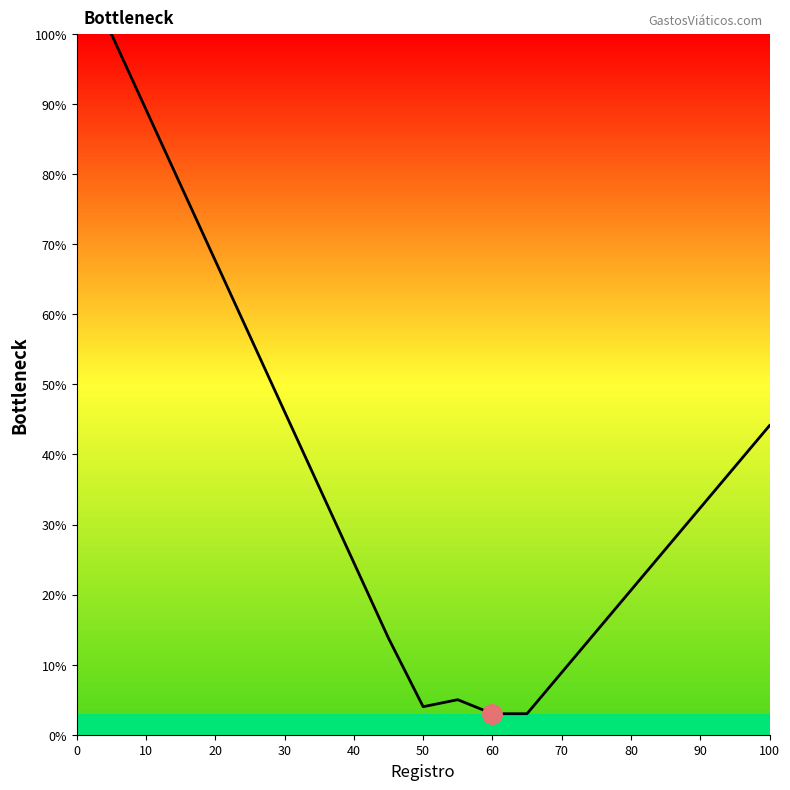

What is the smallest value displayed?

3.0